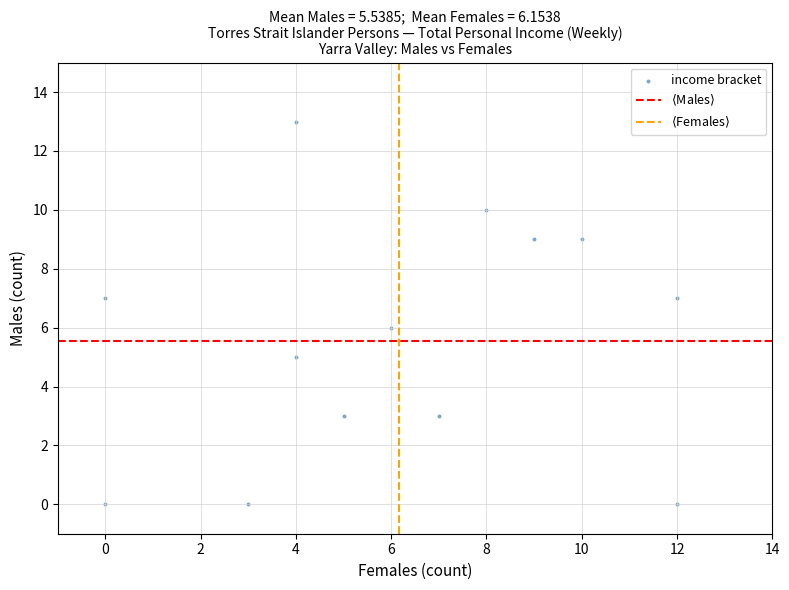

What is the range of Y values (max minus min)?

13